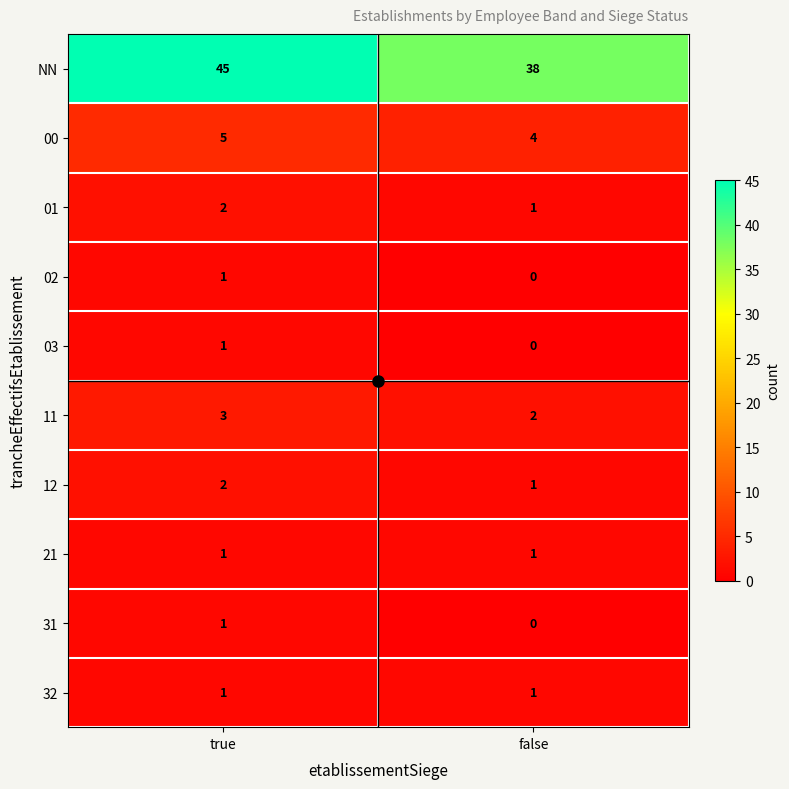

The value of 01 at true is 4. True or false?

False